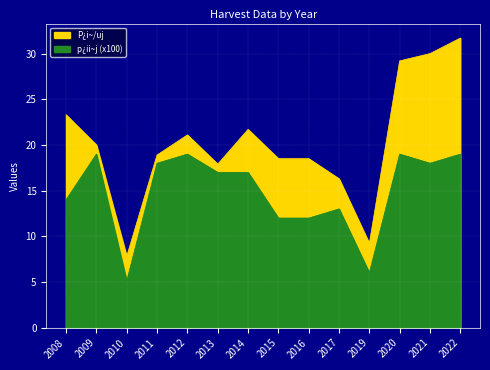

What is the difference between the second highest and second lowest values in the P¿i~/uj series?

20.8